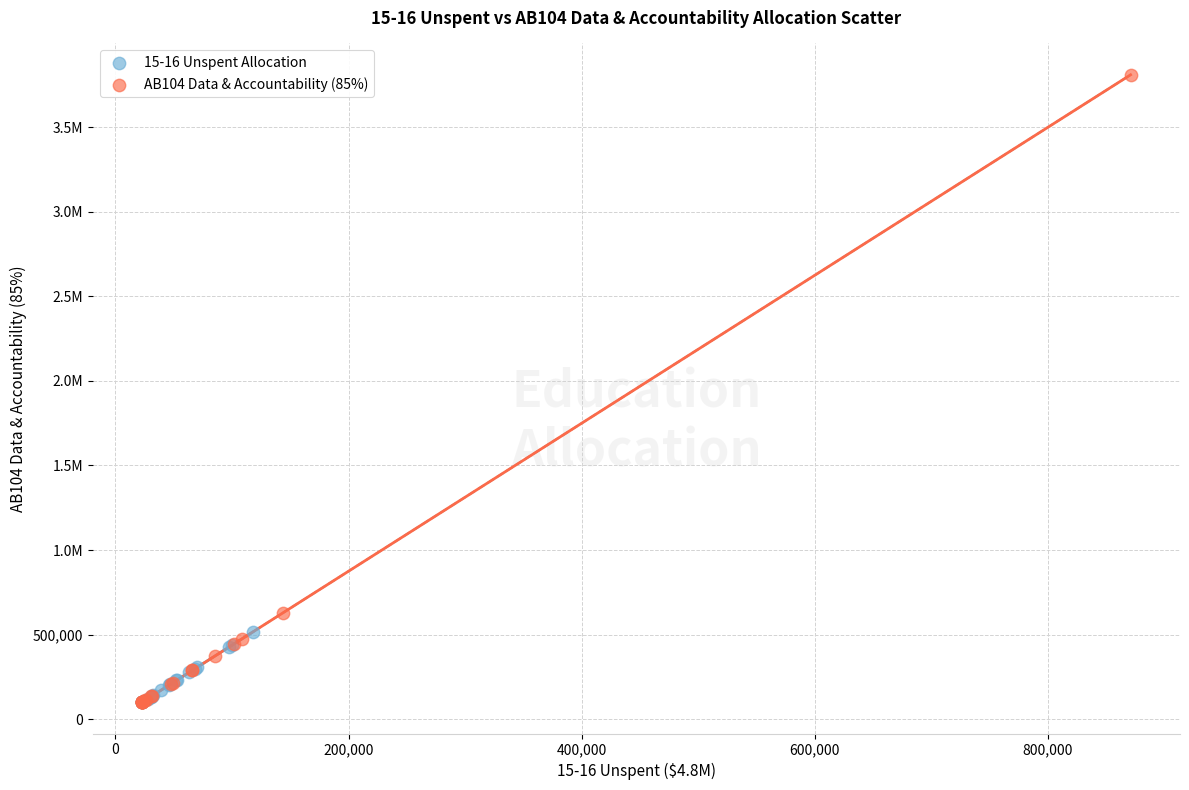

What are all the series names shown in the legend?

15-16 Unspent Allocation, AB104 Data & Accountability (85%)